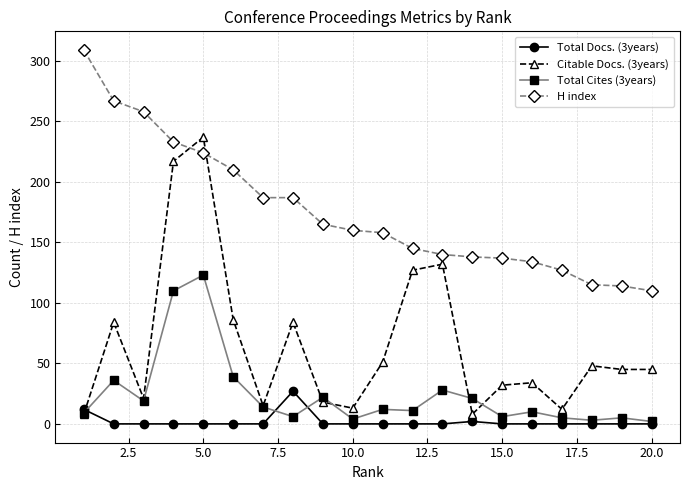

Rank the series by their maximum value, from highest to lowest.

H index, Citable Docs. (3years), Total Cites (3years), Total Docs. (3years)